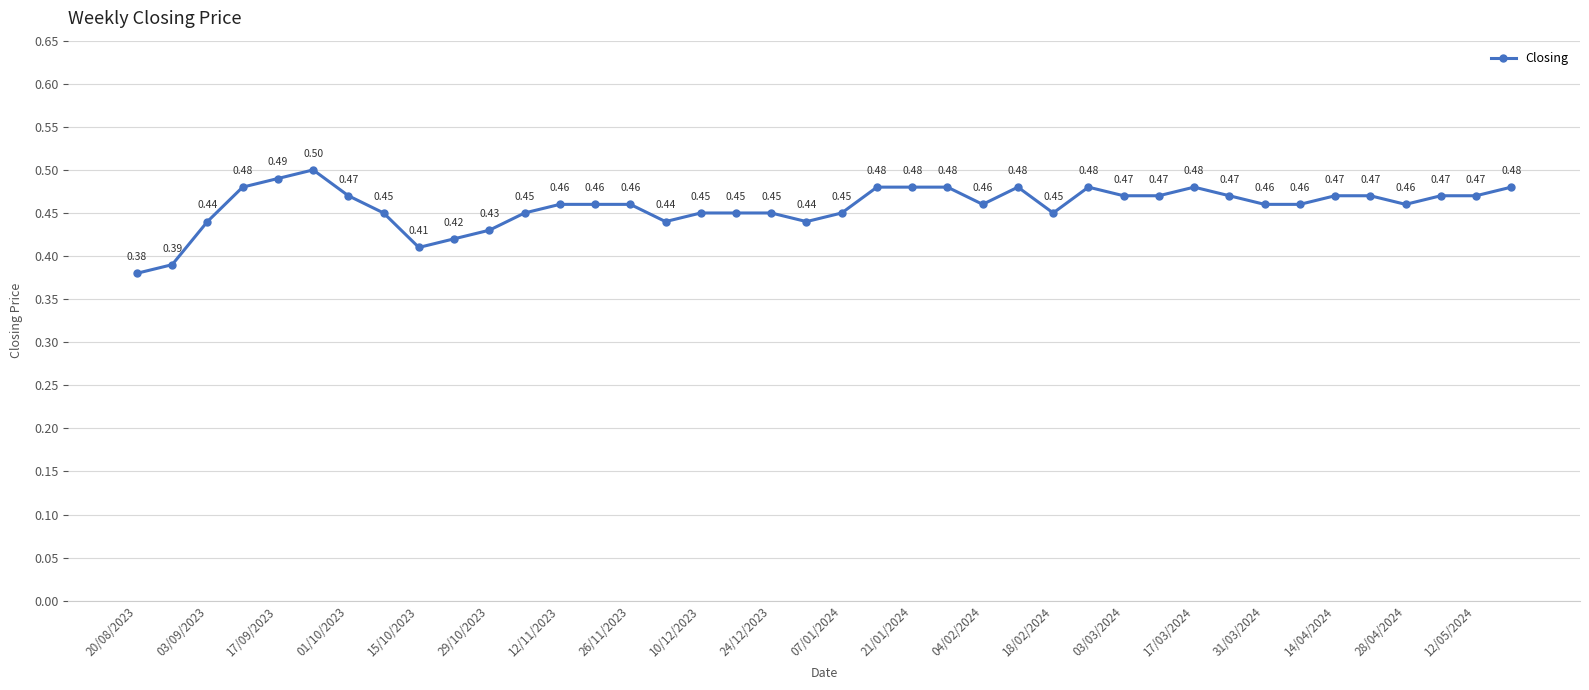

What is the average value?

0.5